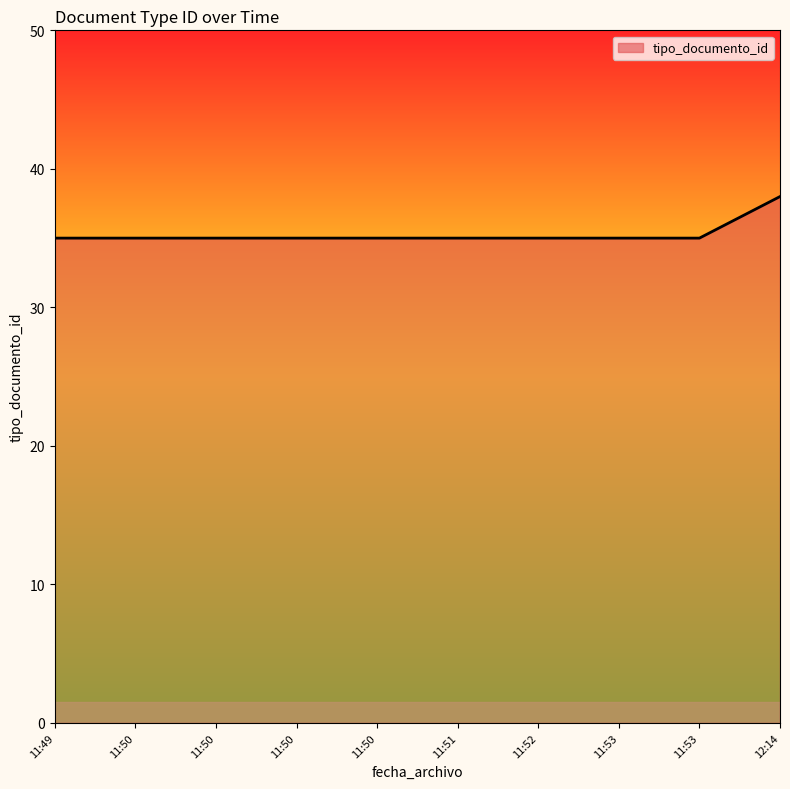

Does the chart display data point markers on the line(s)?

No